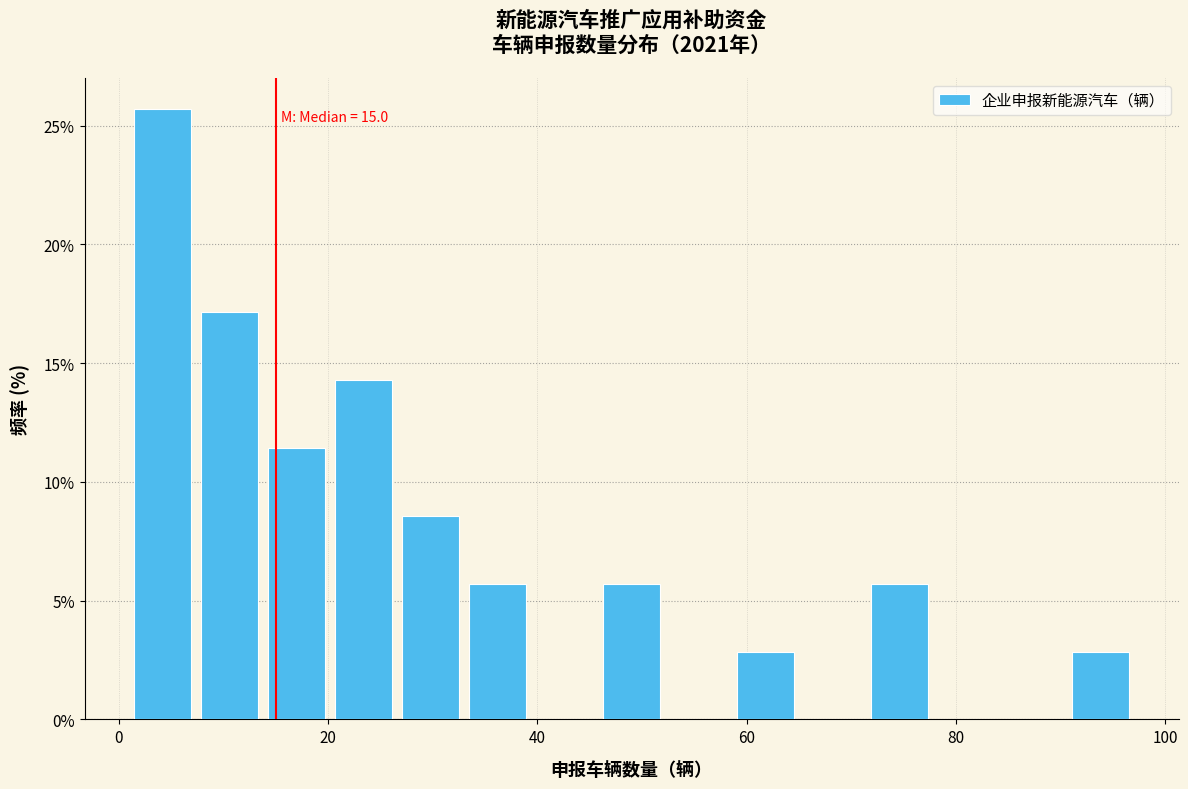

Around what value on the x-axis is the tallest bar? Give the approximate position of its centre, as read against the axis.

4